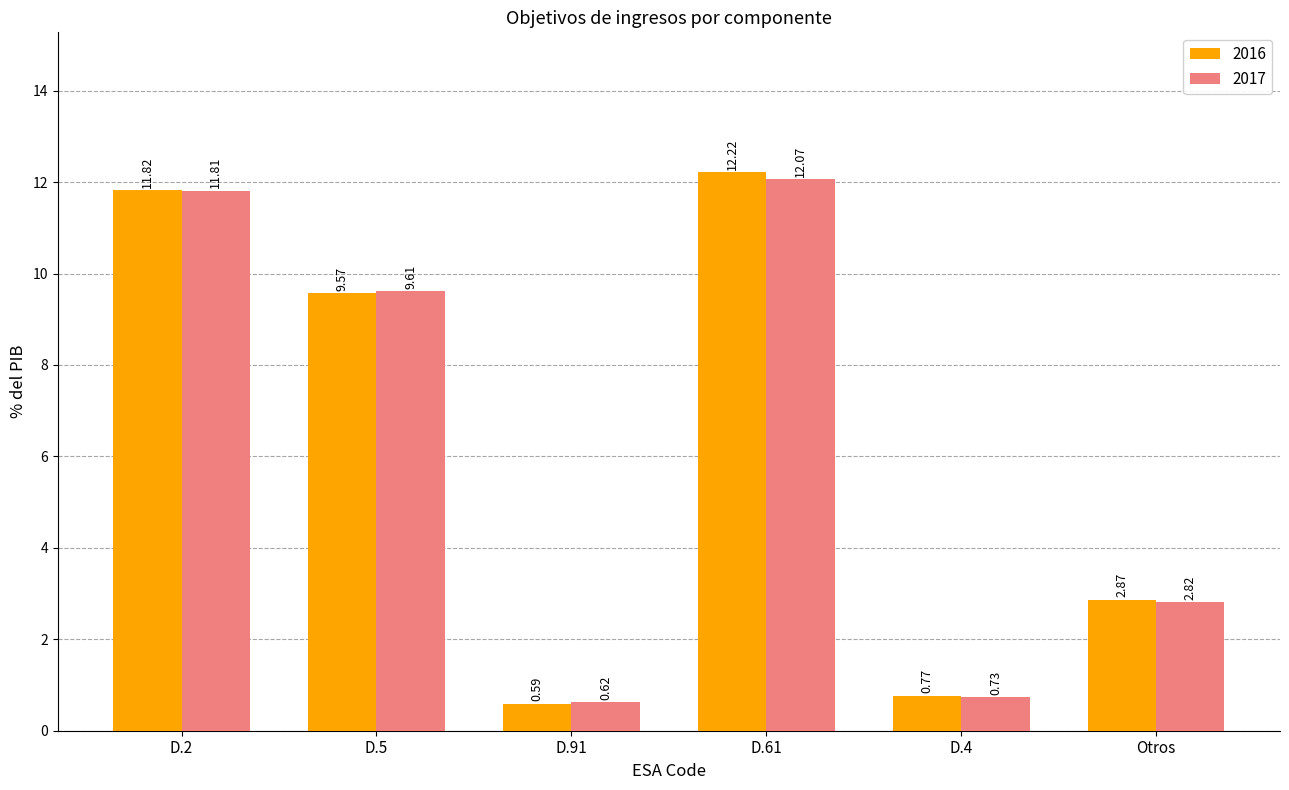

What is the average value of the 2016 series?

6.3